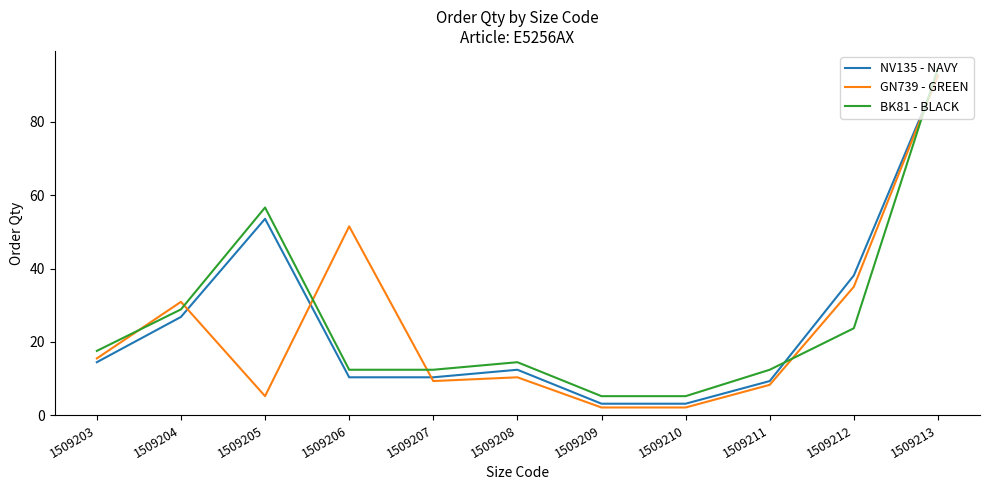

What is the smallest value displayed?

2.1